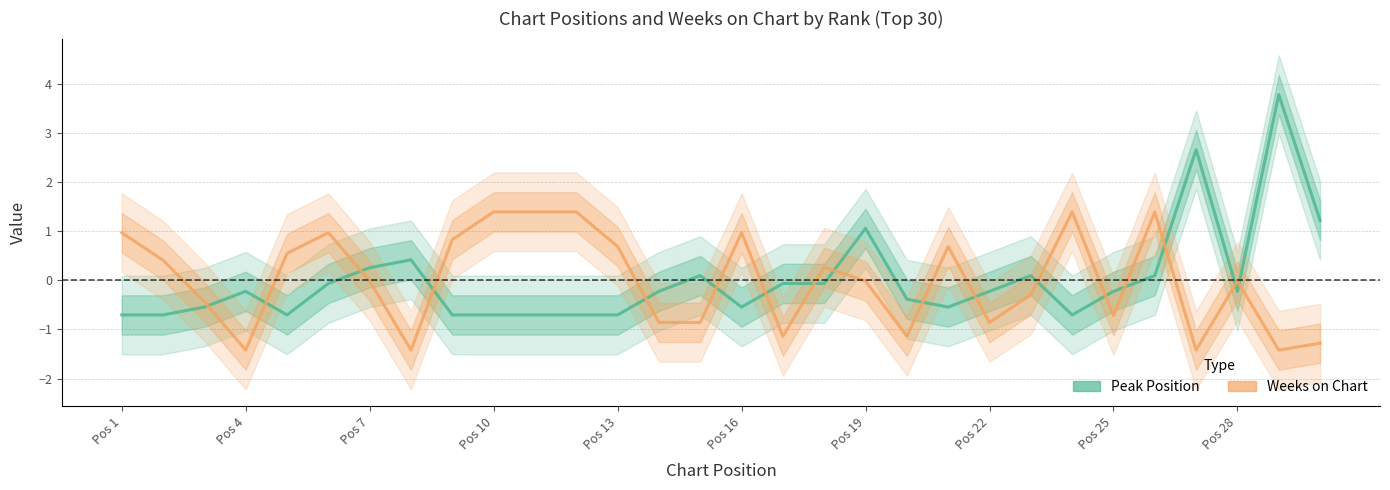

How many interior local peaks does the Weeks on Chart series have?

7